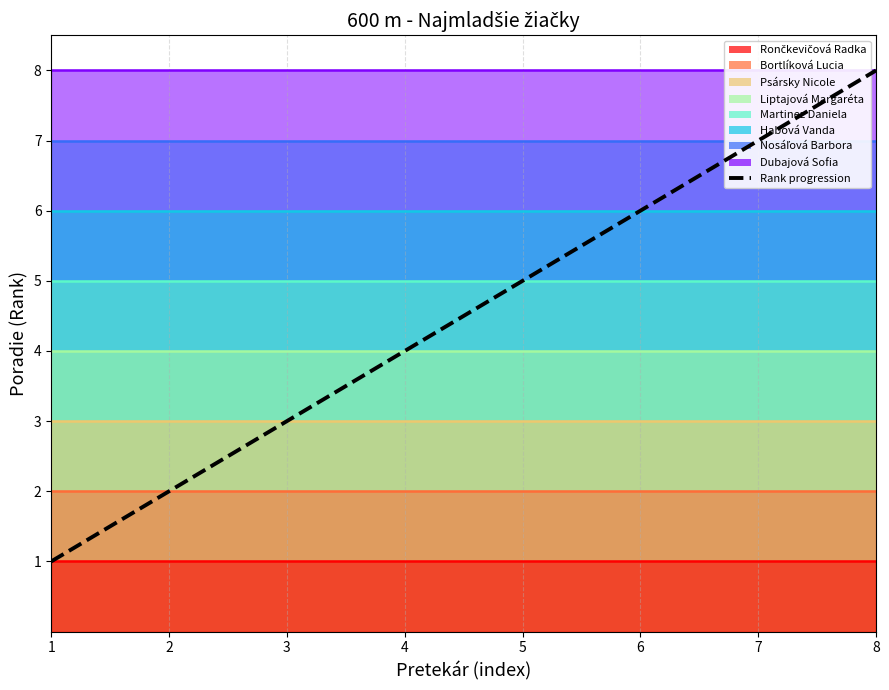

Where is the data nearest to the value 4?

4